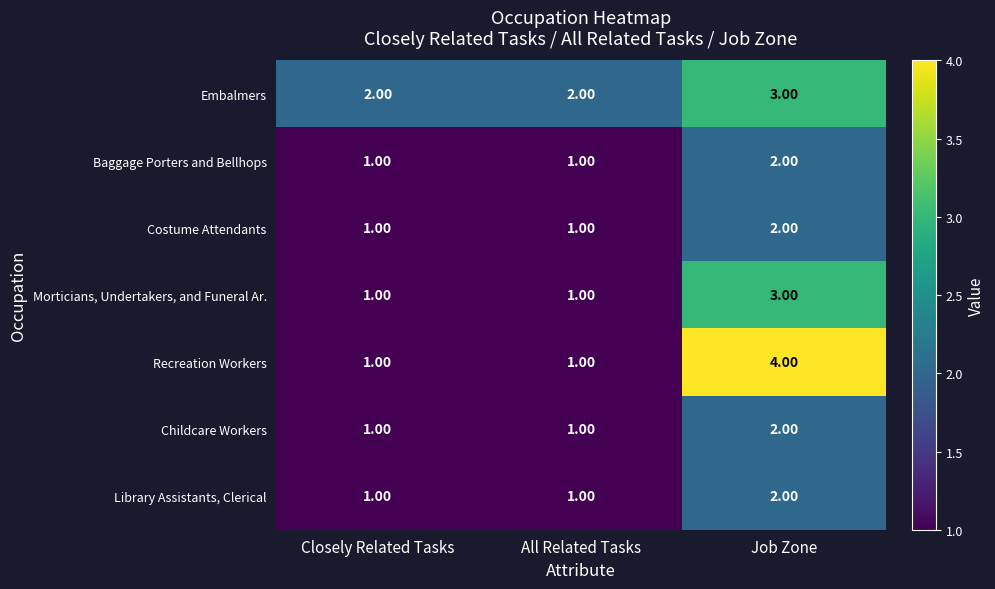

At which category is the sum across all series the highest?

Job Zone